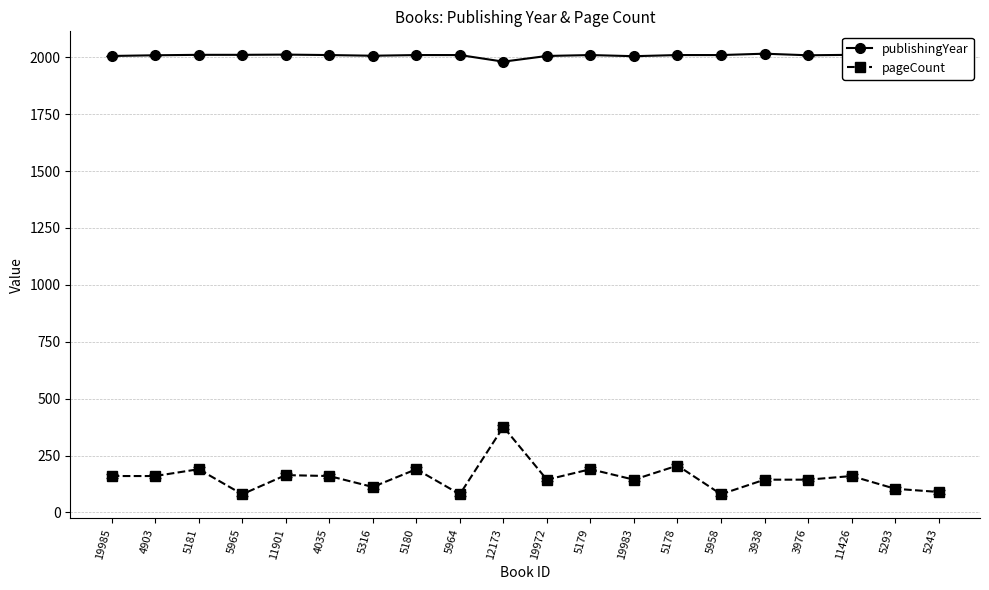

True or false: pageCount and publishingYear intersect in this chart.

False